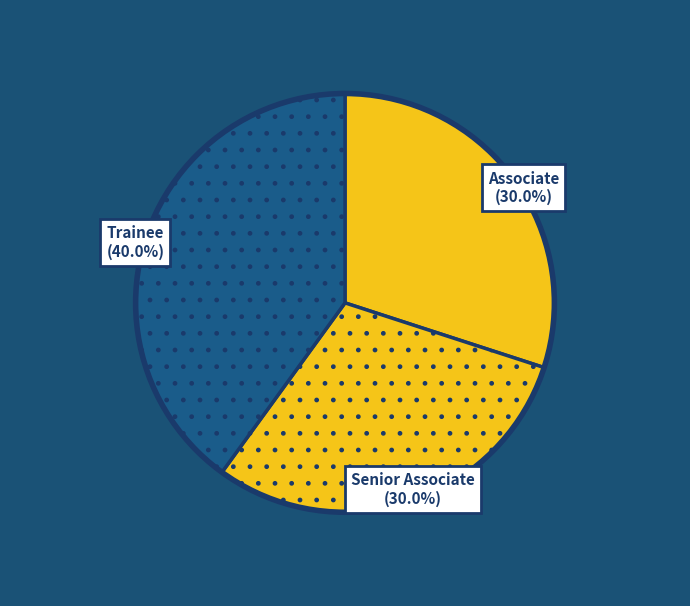

True or false: Senior Associate accounts for 17% of the total.

False